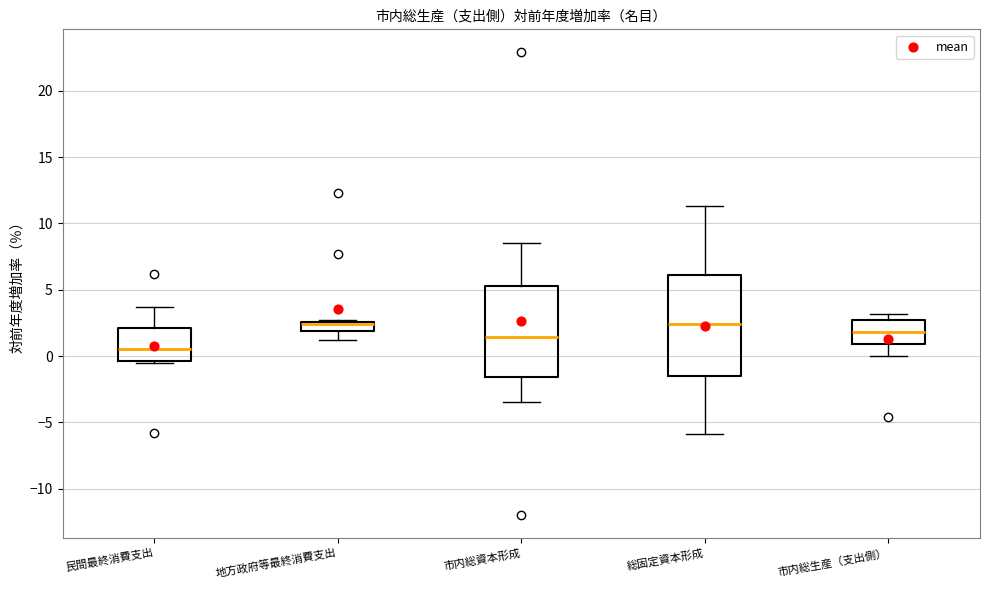

Which box's median line is the lowest?

民間最終消費支出